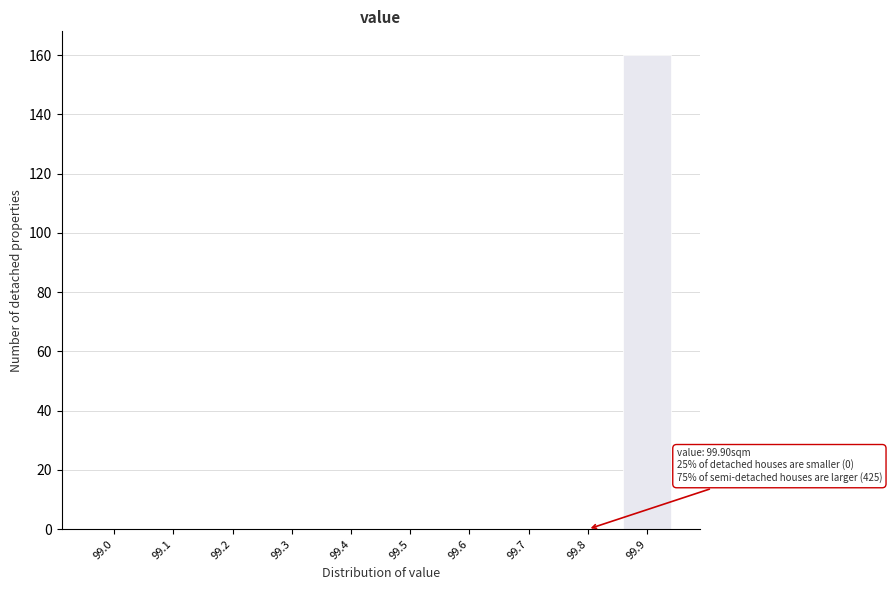

Reading left to right, extract all data points from this chart.

99.0=0	99.1=0	99.2=0	99.3=0	99.4=0	99.5=0	99.6=0	99.7=0	99.8=0	99.9=160